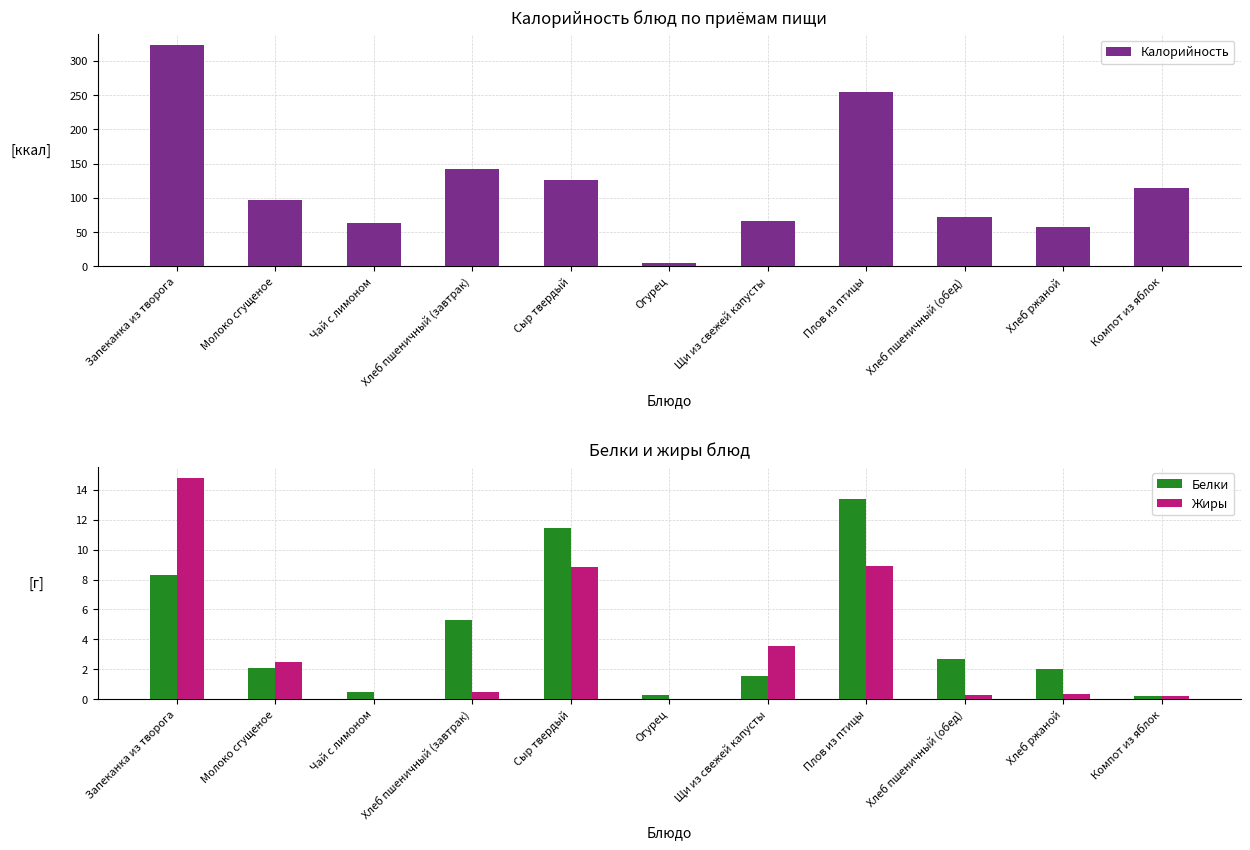

Which series changed the most between Сыр твердый and Огурец?

Калорийность